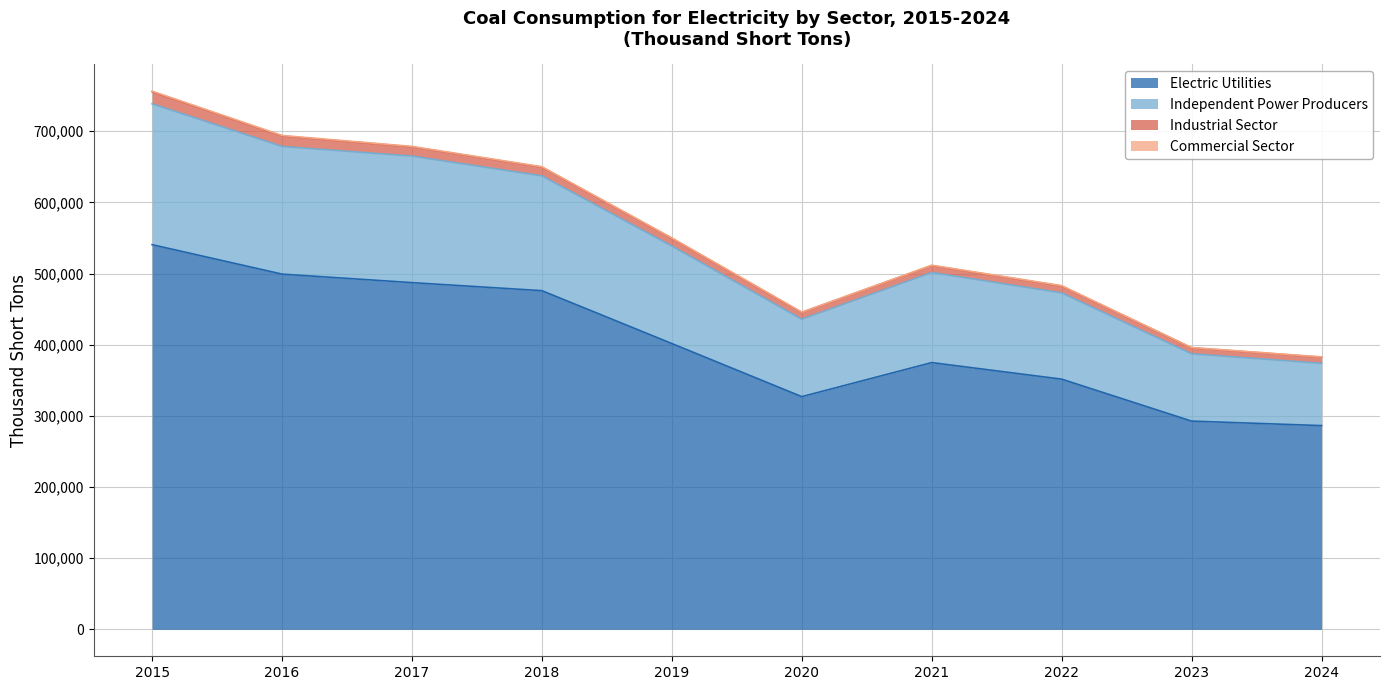

The value of Electric Utilities at 2018 is 142067. True or false?

False